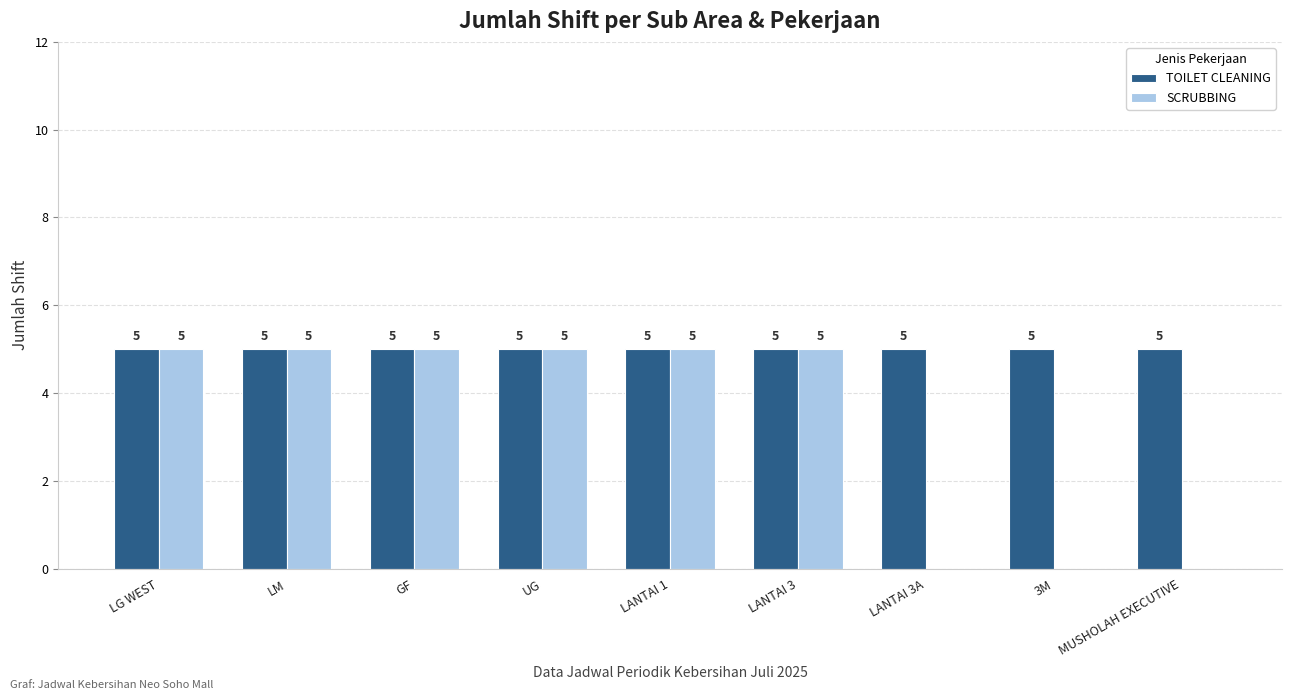

How many SCRUBBING values are between 0 and 5?

9